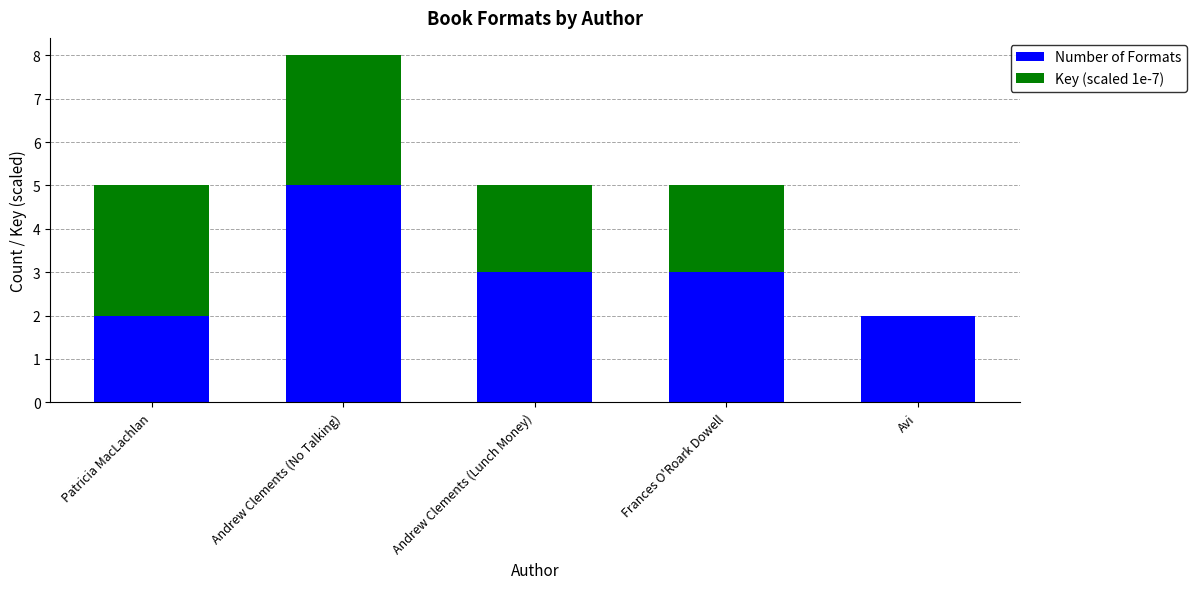

What is the average value of the Number of Formats series?

3